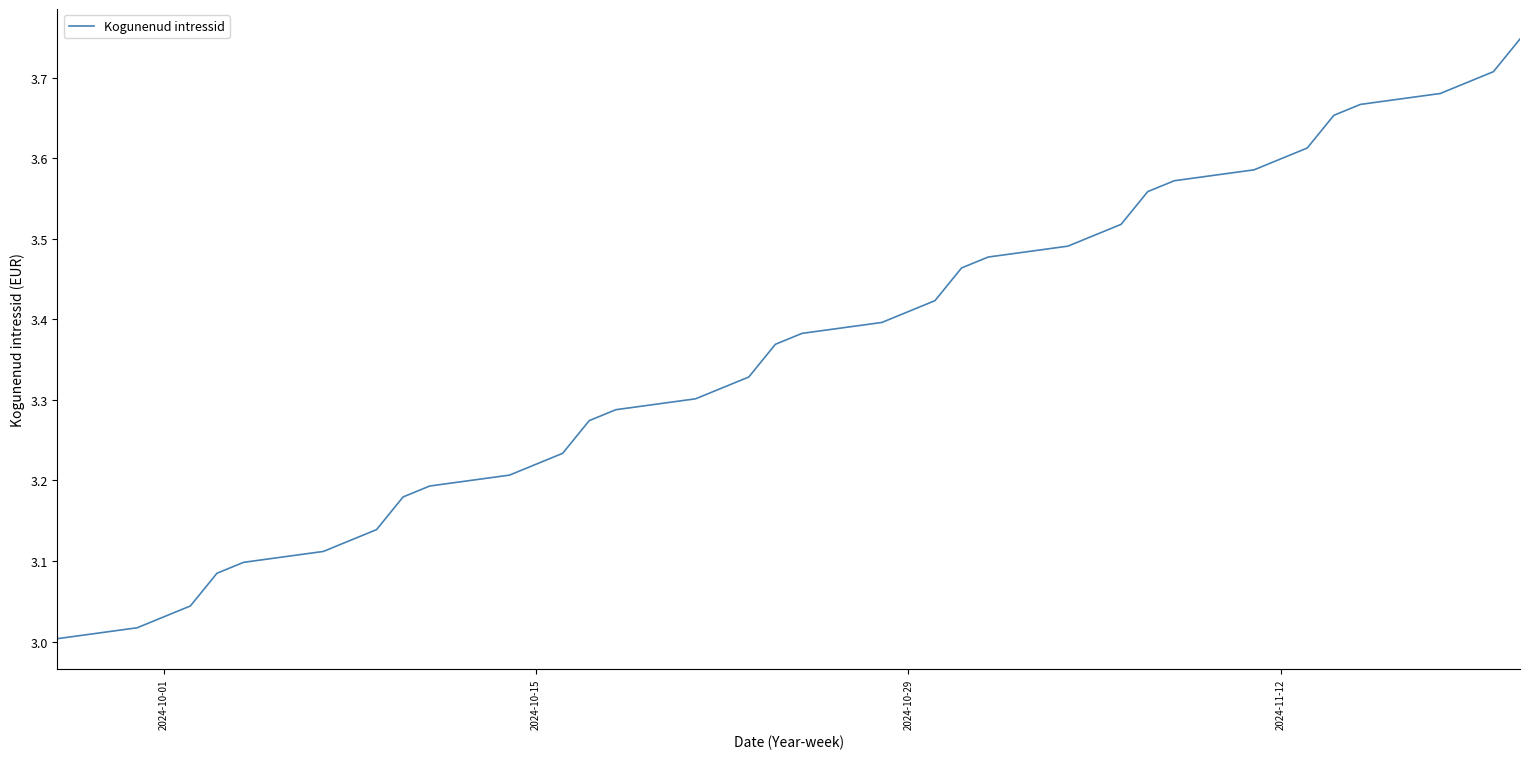

What is the difference between the maximum and minimum values?

0.7